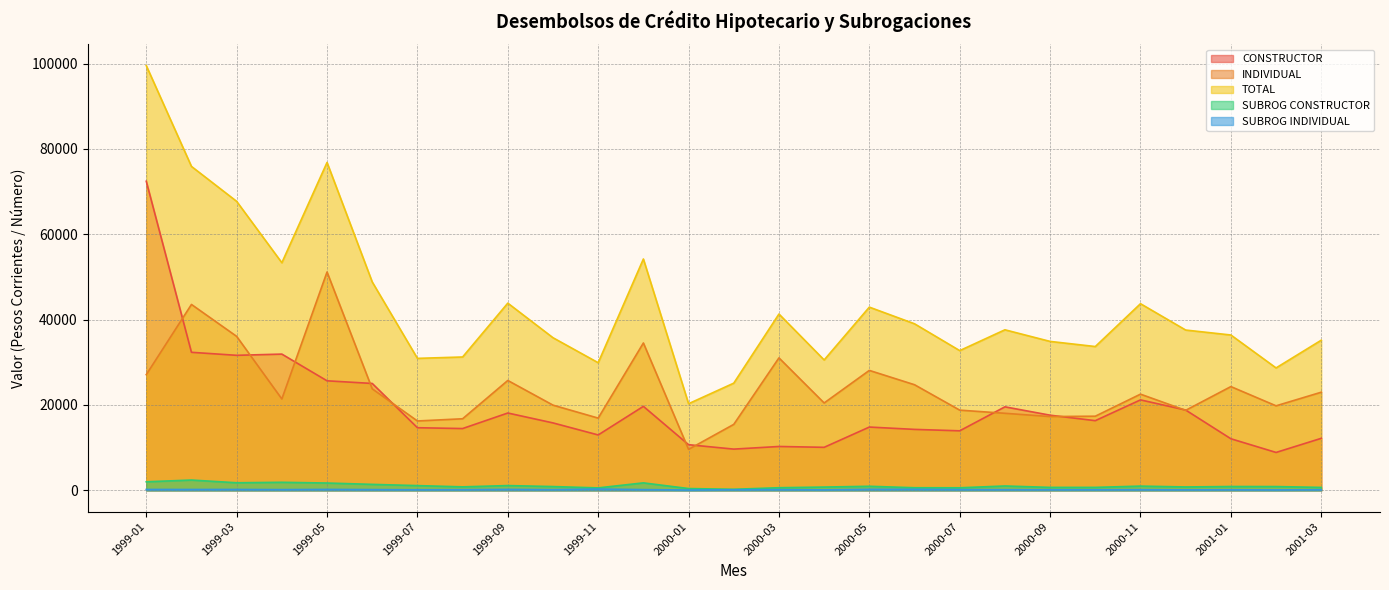

Reading right to left, list all the values displayed in this chart.

CONSTRUCTOR: 2001-03=12185.1	2001-02=8877.0	2001-01=12085.0	2000-12=18809.5	2000-11=21192.0	2000-10=16323.0	2000-09=17604.1	2000-08=19562.2	2000-07=13943.8	2000-06=14278.1	2000-05=14824.0	2000-04=10077.3	2000-03=10273.5	2000-02=9657.3	2000-01=10693.0	1999-12=19675.0	1999-11=12974.0	1999-10=15795.0	1999-09=18115.0	1999-08=14475.0	1999-07=14668.0	1999-06=25041.0	1999-05=25660.0	1999-04=31918.0	1999-03=31632.0	1999-02=32338.0	1999-01=72412.0
INDIVIDUAL: 2001-03=22988.5	2001-02=19800.0	2001-01=24306.1	2000-12=18744.2	2000-11=22533.2	2000-10=17367.3	2000-09=17285.3	2000-08=18049.9	2000-07=18789.3	2000-06=24740.0	2000-05=28097.2	2000-04=20468.1	2000-03=31031.5	2000-02=15454.4	2000-01=9600.0	1999-12=34524.0	1999-11=16923.0	1999-10=19959.0	1999-09=25740.0	1999-08=16767.0	1999-07=16250.0	1999-06=23781.0	1999-05=51156.0	1999-04=21404.0	1999-03=36072.0	1999-02=43550.0	1999-01=27099.0
TOTAL: 2001-03=35173.6	2001-02=28677.0	2001-01=36391.1	2000-12=37553.7	2000-11=43725.2	2000-10=33690.2	2000-09=34889.4	2000-08=37612.1	2000-07=32733.2	2000-06=39018.1	2000-05=42921.2	2000-04=30545.3	2000-03=41305.0	2000-02=25111.7	2000-01=20293.0	1999-12=54199.0	1999-11=29897.0	1999-10=35754.0	1999-09=43855.0	1999-08=31242.0	1999-07=30918.0	1999-06=48822.0	1999-05=76816.0	1999-04=53322.0	1999-03=67704.0	1999-02=75888.0	1999-01=99511.0
SUBROG CONSTRUCTOR: 2001-03=683.0	2001-02=884.0	2001-01=896.0	2000-12=792.0	2000-11=990.0	2000-10=690.0	2000-09=689.0	2000-08=1020.0	2000-07=597.0	2000-06=609.0	2000-05=951.0	2000-04=766.0	2000-03=613.0	2000-02=242.0	2000-01=417.0	1999-12=1749.0	1999-11=571.0	1999-10=884.0	1999-09=1115.0	1999-08=816.0	1999-07=1108.0	1999-06=1397.0	1999-05=1713.0	1999-04=1884.0	1999-03=1773.0	1999-02=2411.0	1999-01=2003.0
SUBROG INDIVIDUAL: 2001-03=144.0	2001-02=99.0	2001-01=128.0	2000-12=117.0	2000-11=149.0	2000-10=137.0	2000-09=145.0	2000-08=152.0	2000-07=176.0	2000-06=241.0	2000-05=232.0	2000-04=108.0	2000-03=159.0	2000-02=141.0	2000-01=68.0	1999-12=170.0	1999-11=301.0	1999-10=161.0	1999-09=216.0	1999-08=153.0	1999-07=130.0	1999-06=173.0	1999-05=215.0	1999-04=169.0	1999-03=204.0	1999-02=200.0	1999-01=204.0